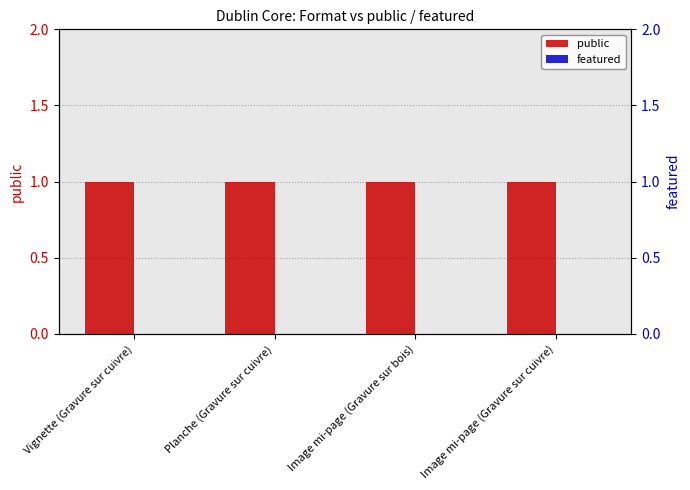

Reading left to right, extract all data points from this chart.

public: 1	1	1	1
featured: 0	0	0	0